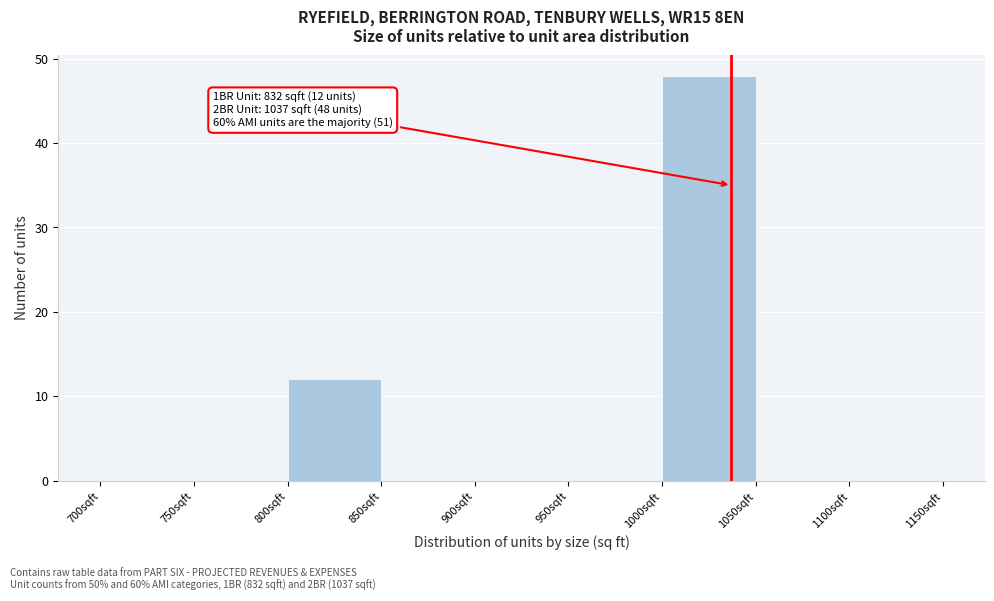

Over which range of the x-axis is the bar tallest?

1000 to 1050